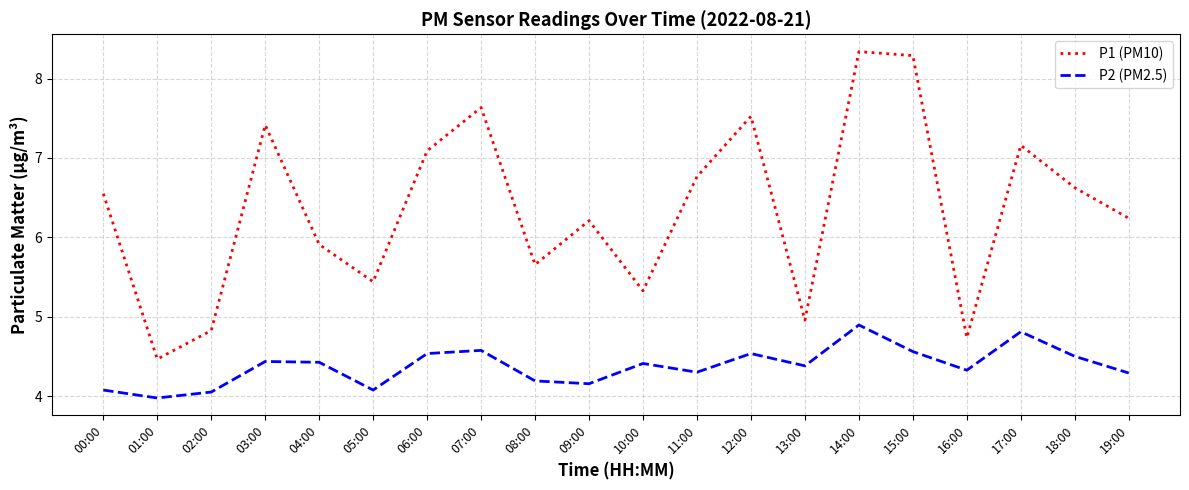

What are all the series names shown in the legend?

P1 (PM10), P2 (PM2.5)